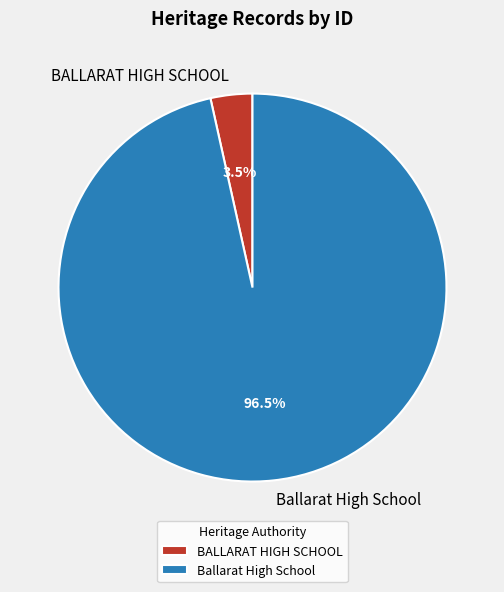

How much of the chart is everything except Ballarat High School?

3.5%